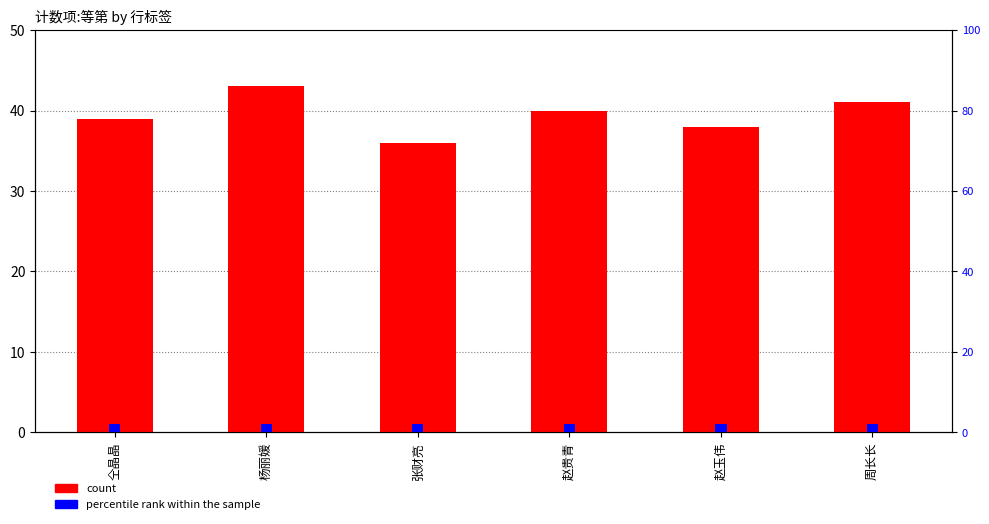

Which series has the largest range (max minus min)?

count